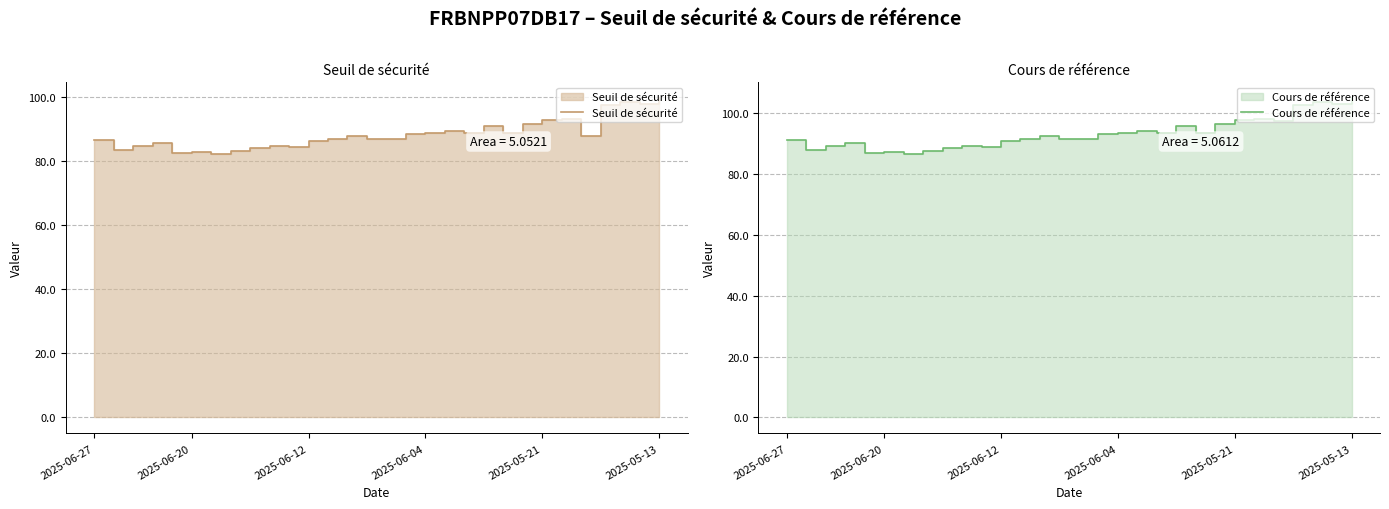

True or false: Seuil de sécurité has a value of 135.6 at 2025-06-04.

False